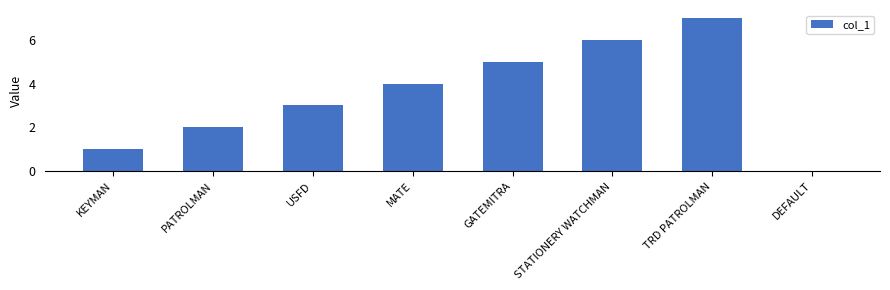

What is the greatest value displayed?

7